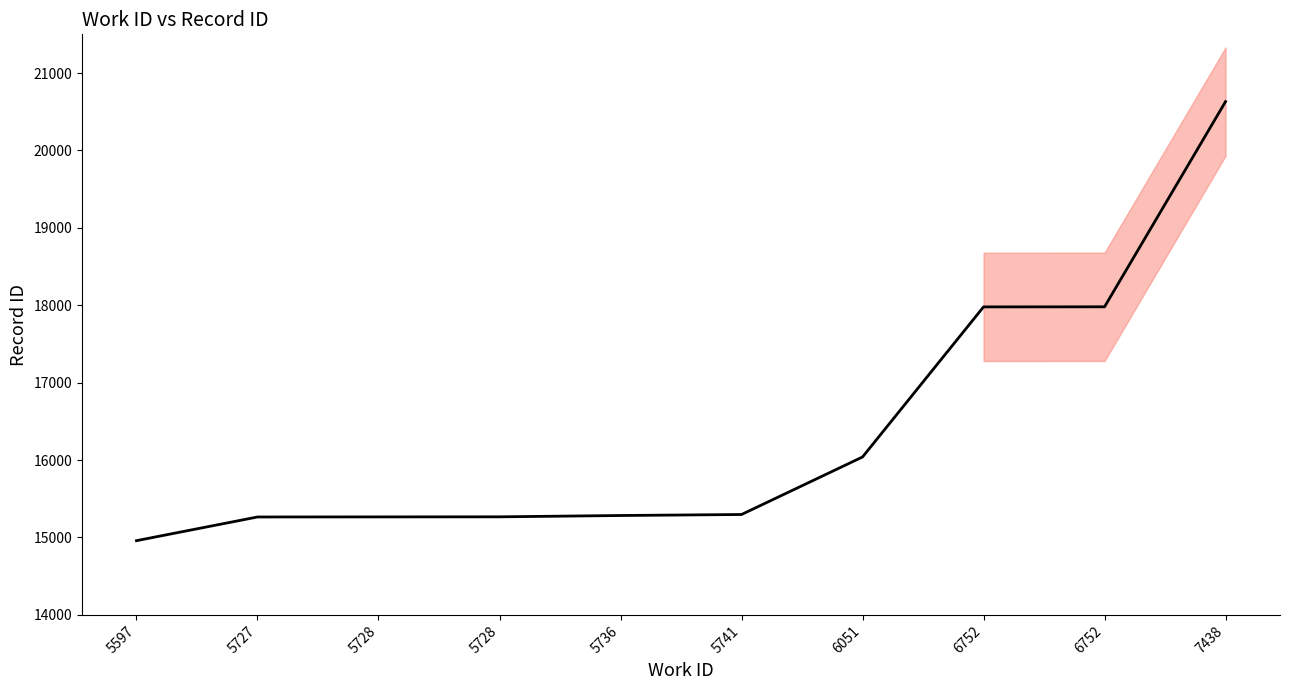

What is the value of the 10th point from the left?

20631